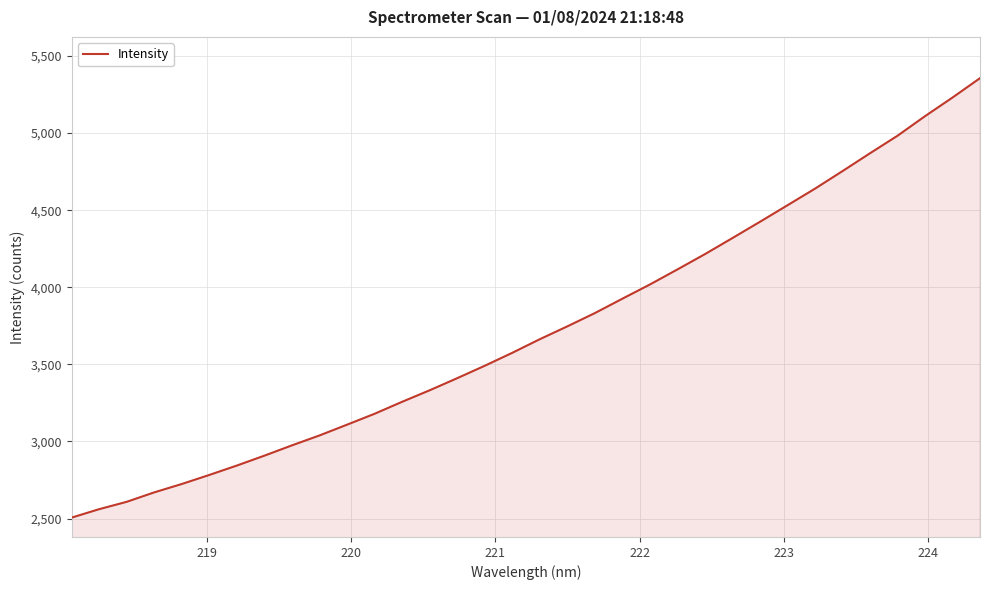

What is the minimum value shown in the chart?

2505.5